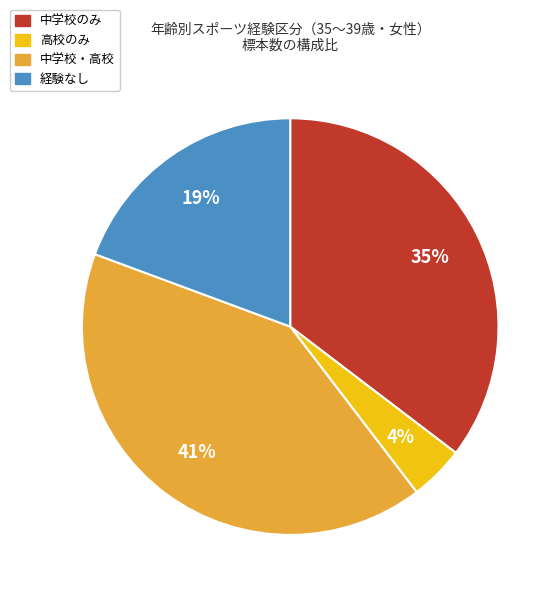

To the nearest percent, what is the average slice percentage?

25%